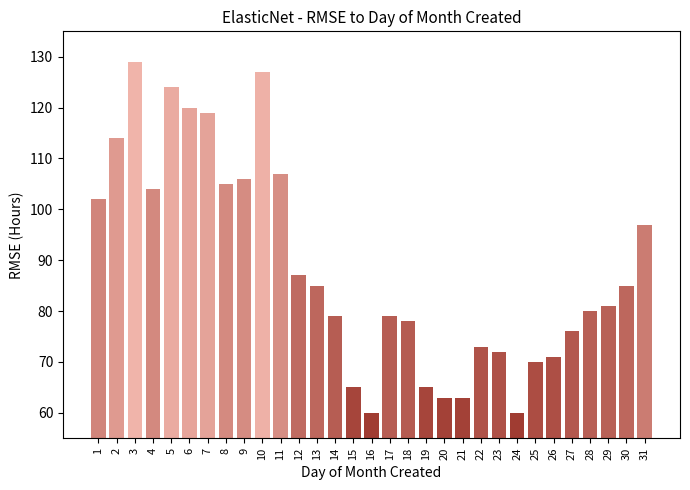

Which category has the highest value across all series?

3